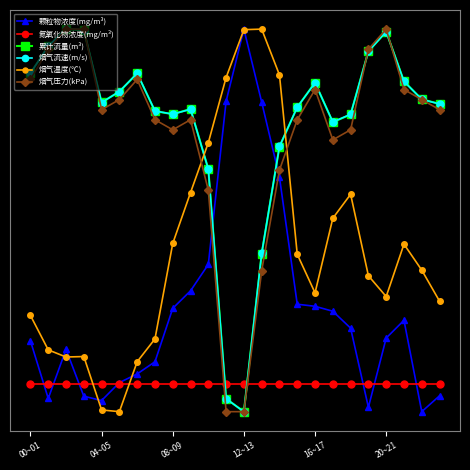

Does the chart have visible grid lines?

No